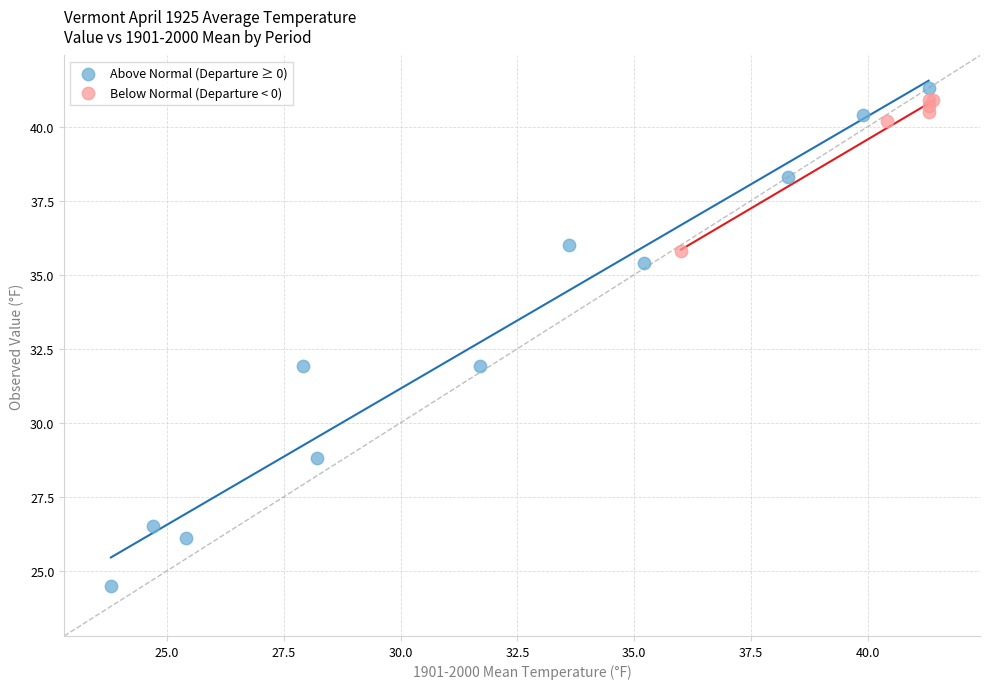

Which series contains the lowest Y value?

Above Normal (Departure ≥ 0)